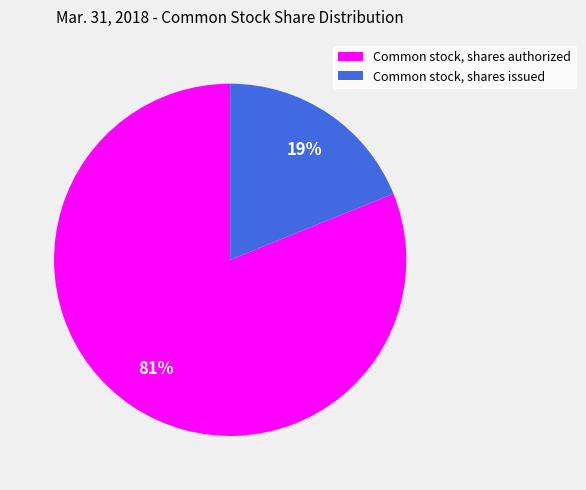

To the nearest percent, what portion does Common stock, shares authorized represent?

81%